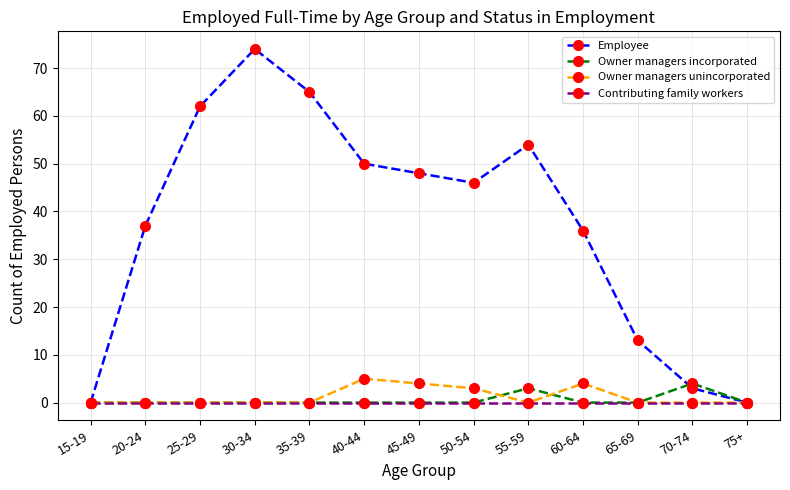

In Employee, how many points are lower than both neighbors (excluding endpoints)?

1